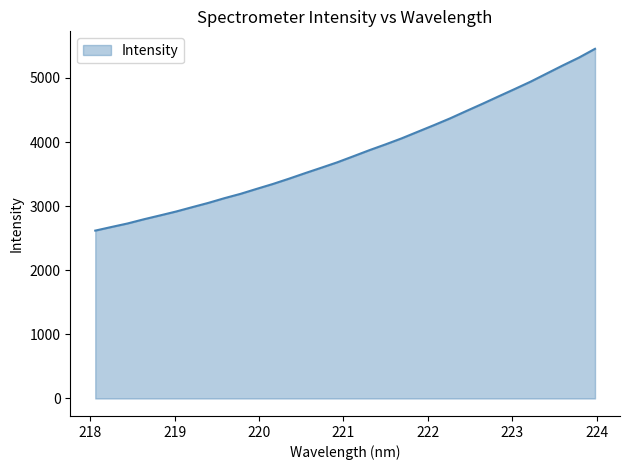

What is the smallest value displayed?

2618.9